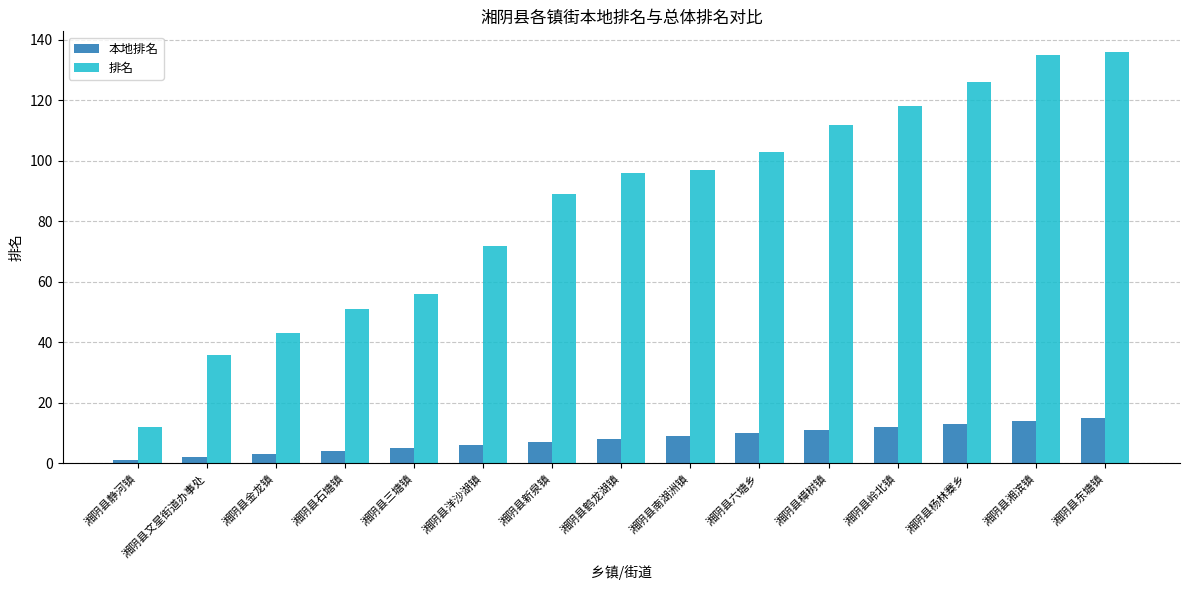

What position from the right is 湘阴县洋沙湖镇?

10